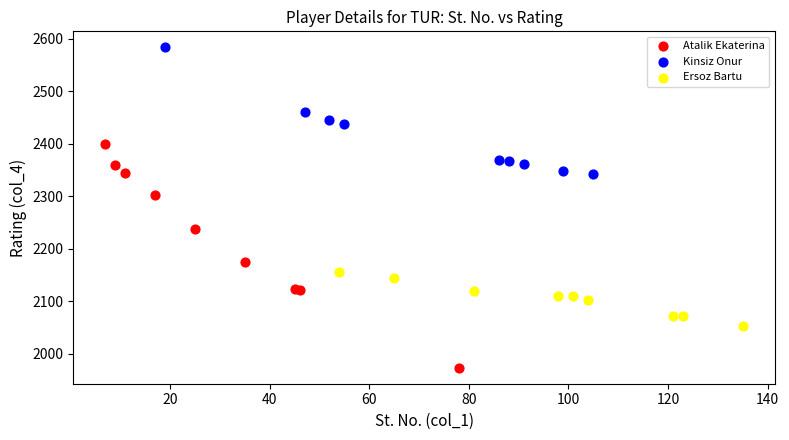

Which series has the widest spread of Y values?

Atalik Ekaterina